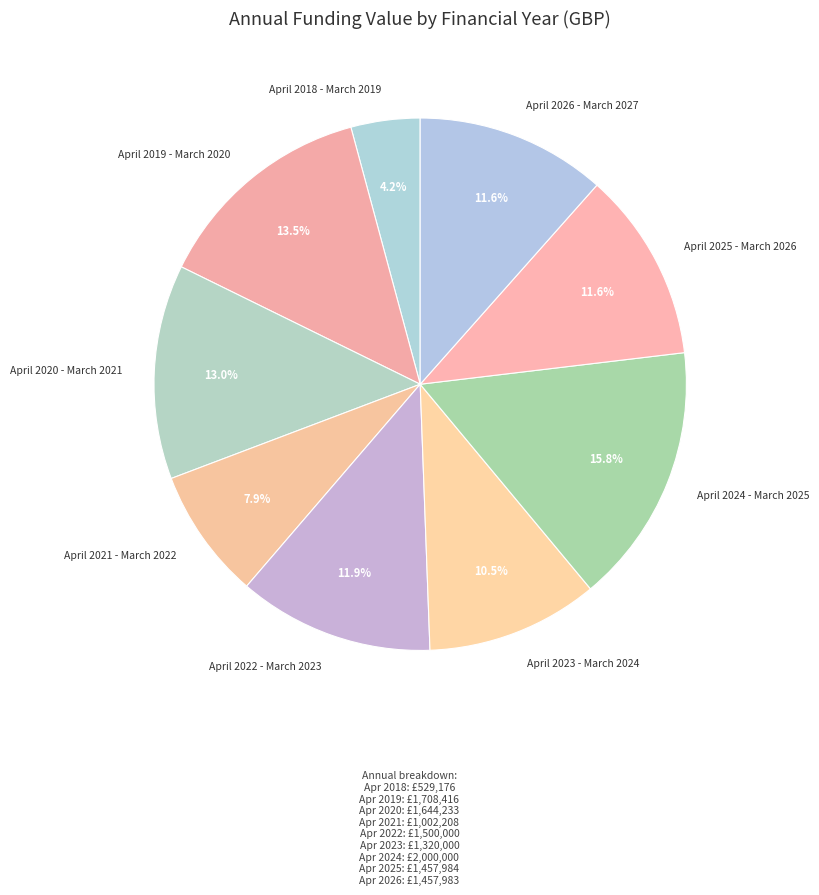

How many slices are in this pie chart?

9